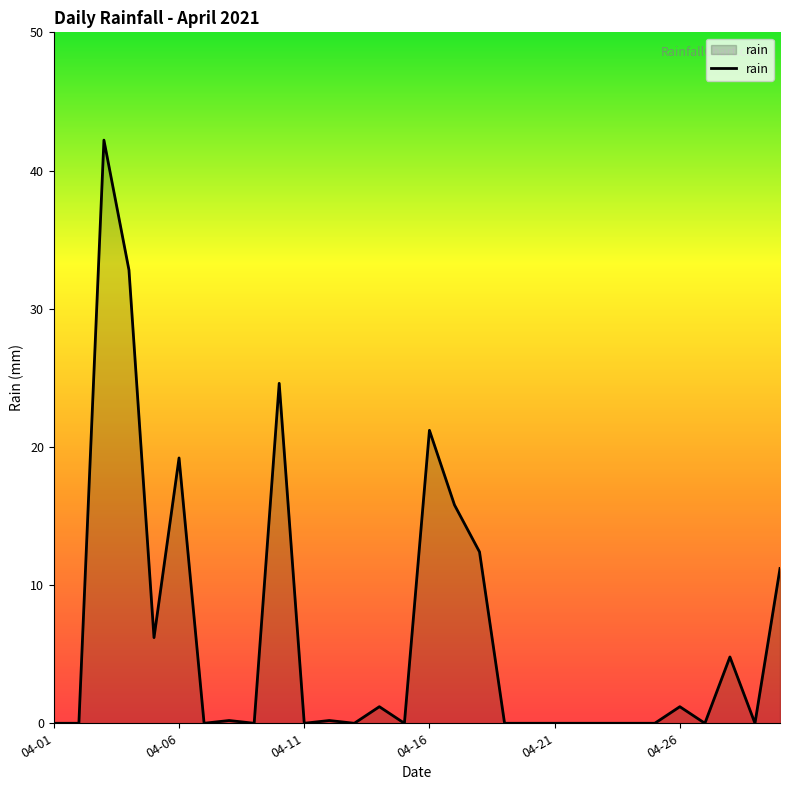

What is the maximum value shown in the chart?

42.2